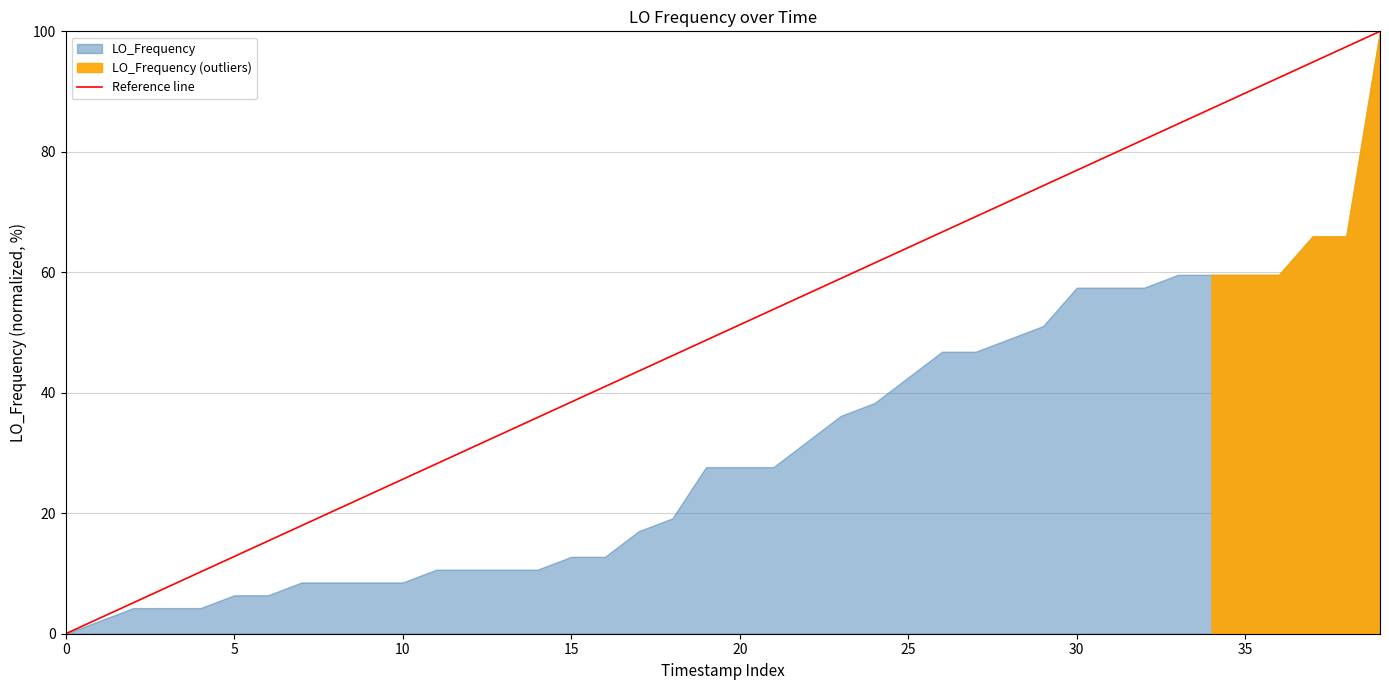

At which category does the chart reach its peak across all series?

39